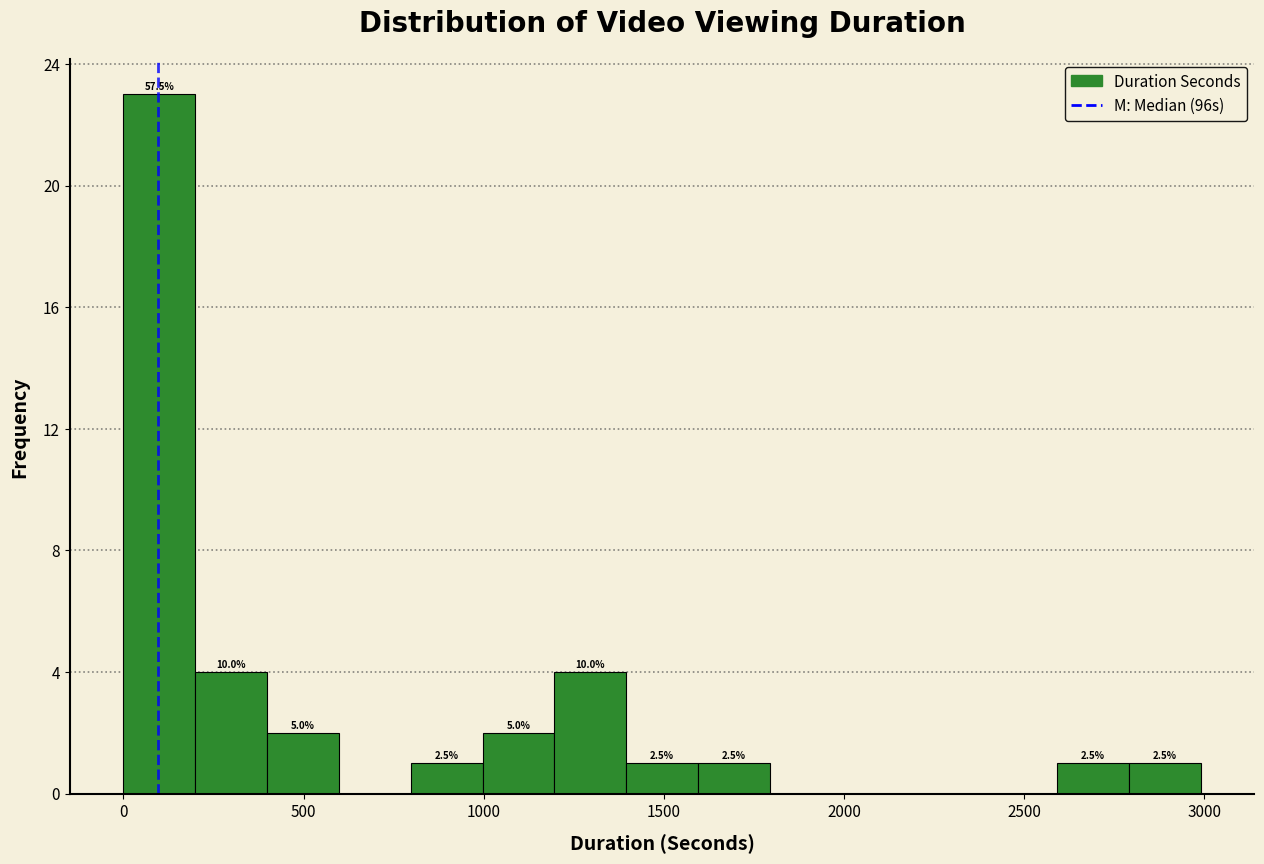

Around what value on the x-axis is the tallest bar? Give the approximate position of its centre, as read against the axis.

100